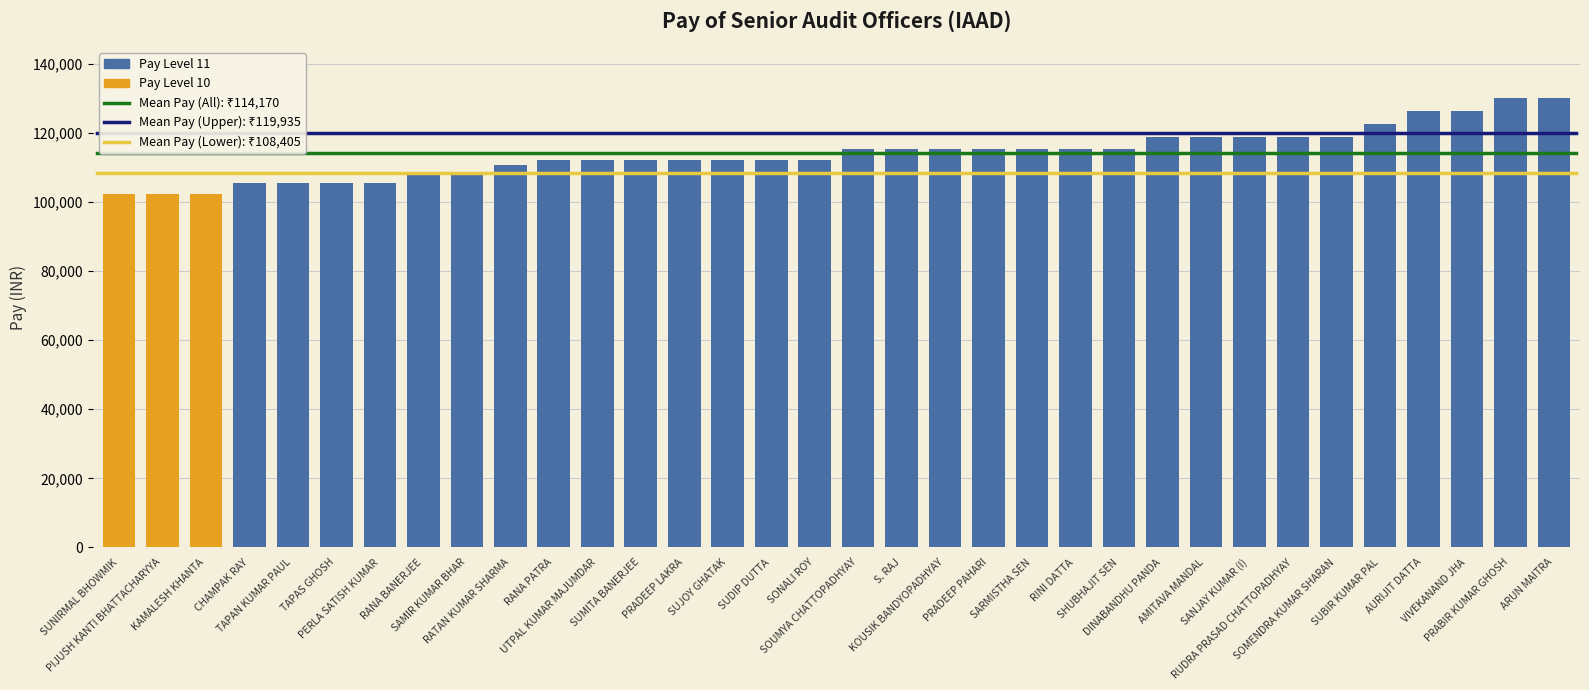

What is the difference between the second highest and second lowest values?

27600